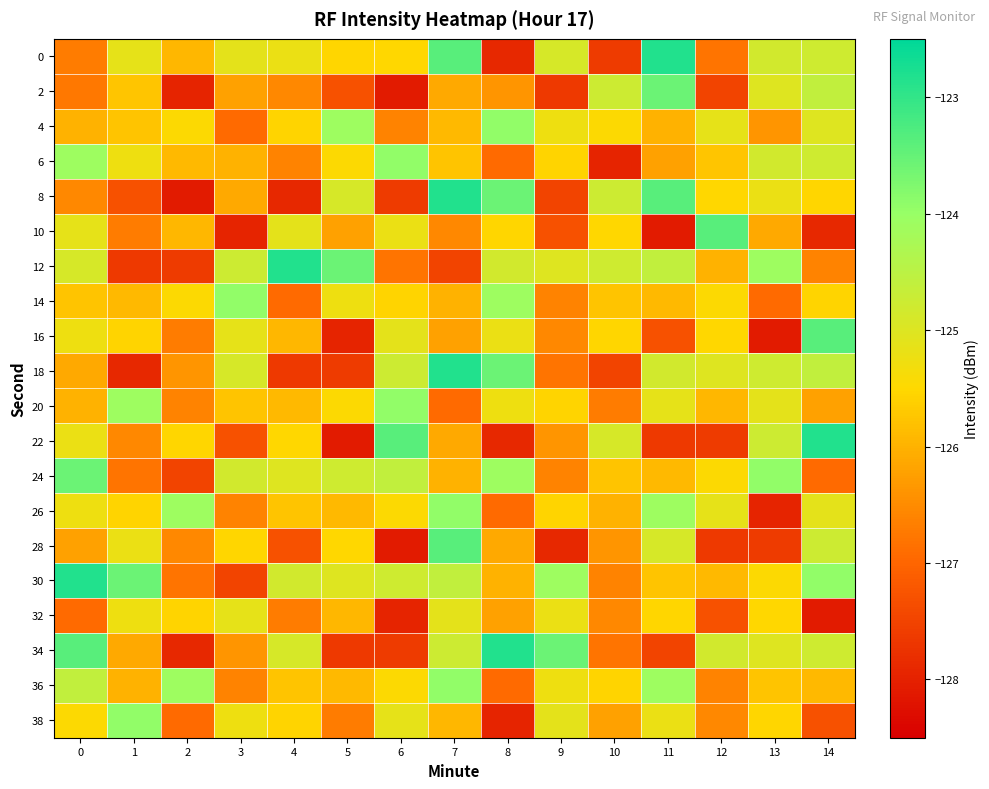

Rank the series by their maximum value, from lowest to highest.

32, 4, 6, 14, 20, 26, 36, 38, 2, 24, 10, 16, 28, 0, 8, 12, 18, 22, 30, 34